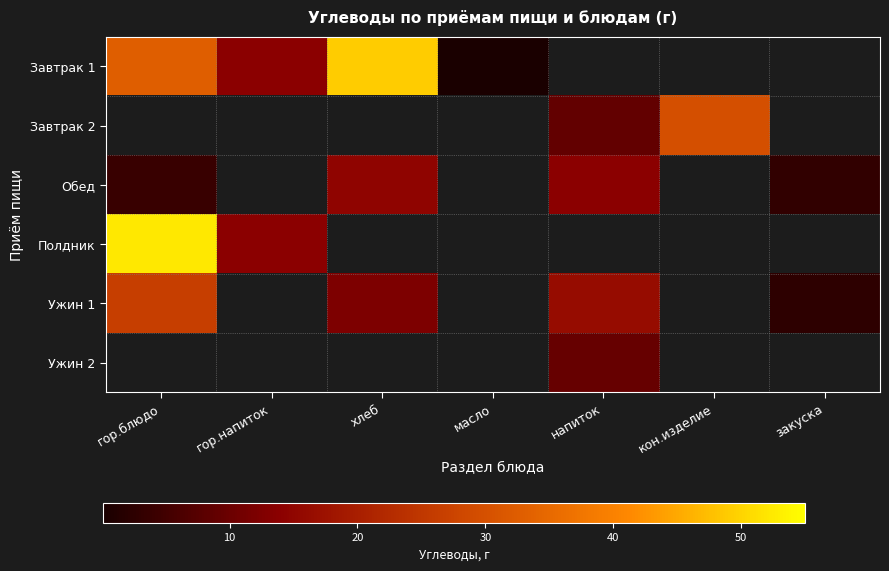

What is the smallest value displayed?

0.1